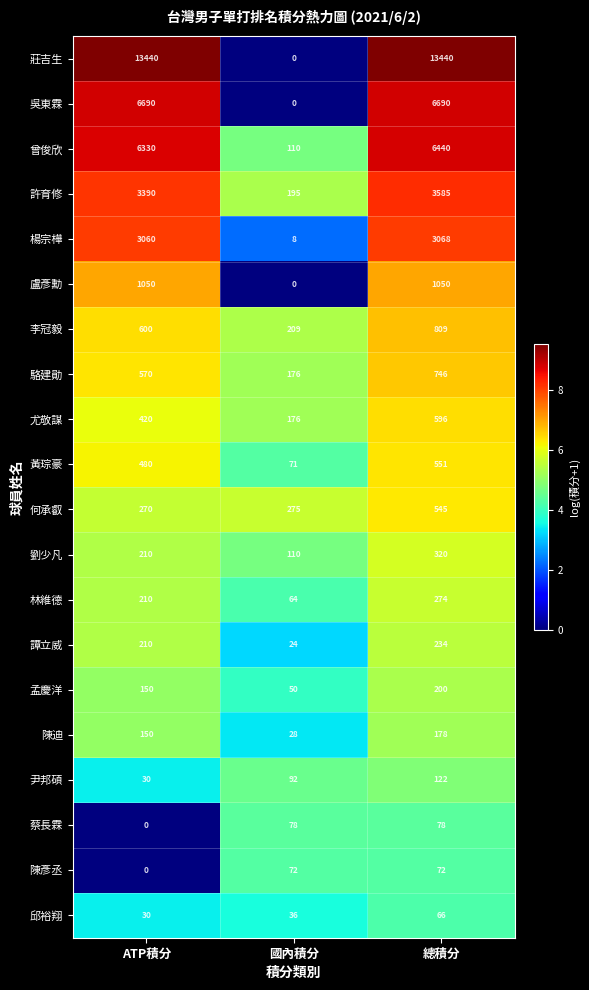

What is the difference between the highest and lowest values at ATP積分?

13440